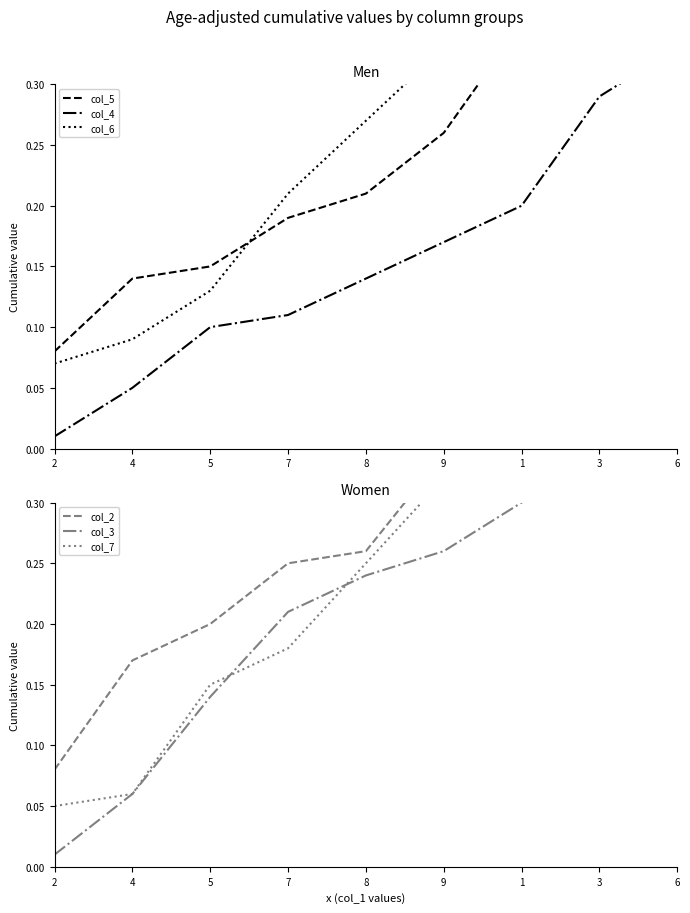

What is the total value across all series at 1?

2.0